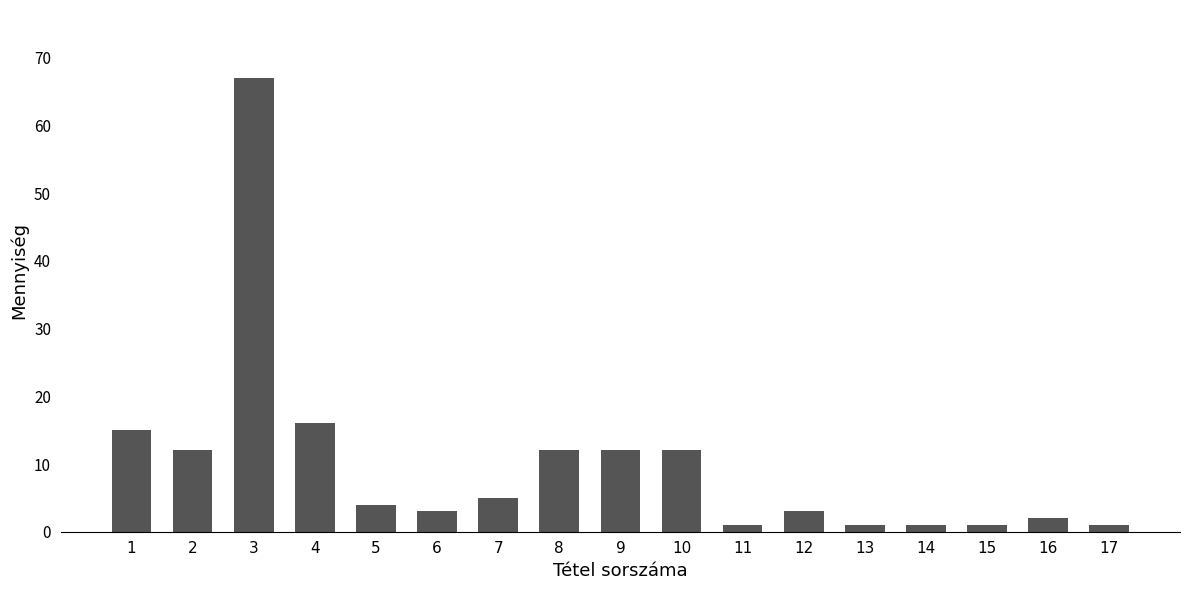

What is the maximum value shown in the chart?

67